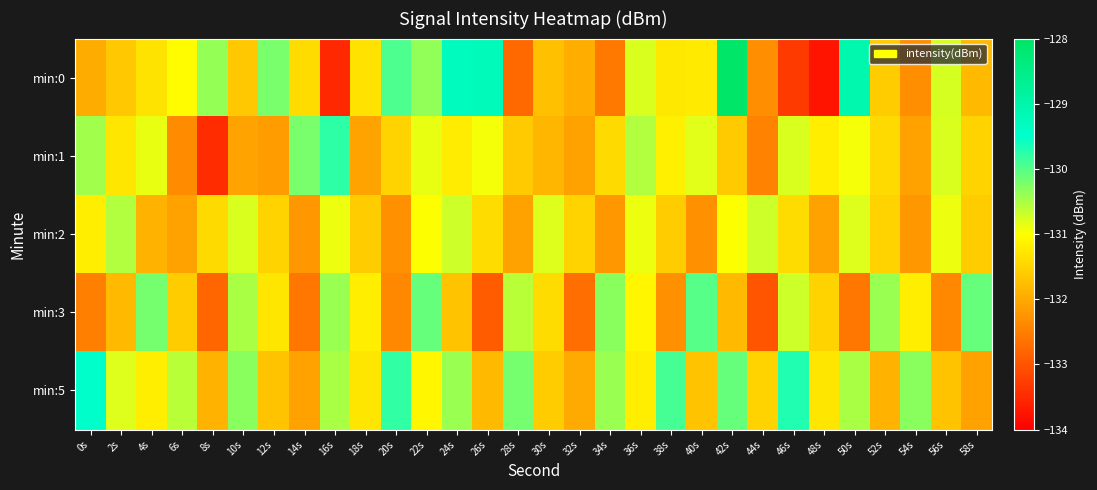

How many distinct data groups are displayed?

5